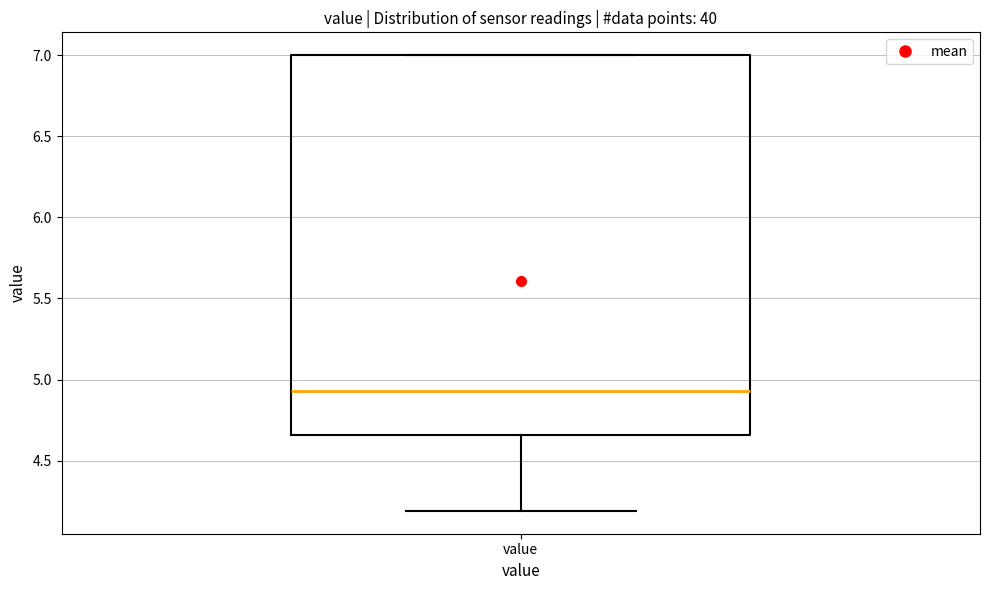

Where is the upper edge of the box for value on the y-axis? The values are not printed on the chart, so give them approximately, as read against the axis.

7.00